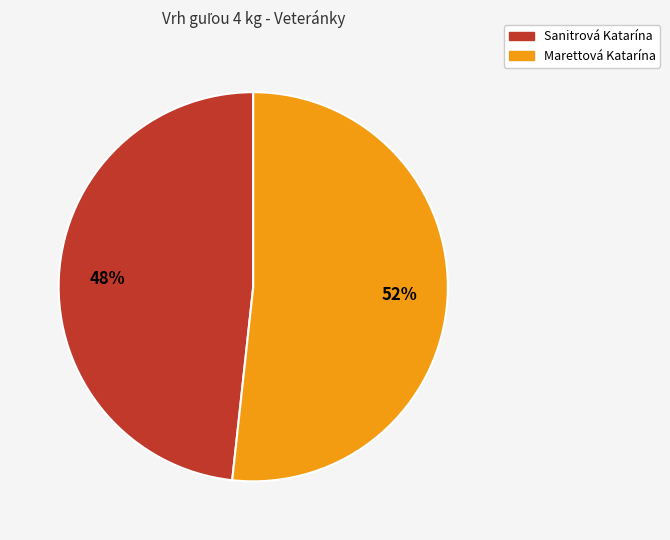

To the nearest percent, what portion does Sanitrová Katarína represent?

48%